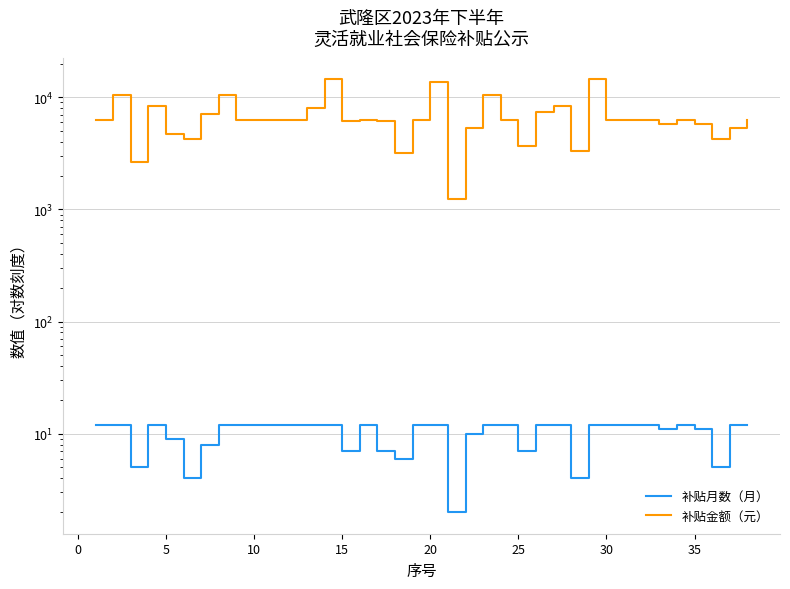

What is the minimum value shown in the chart?

2.0